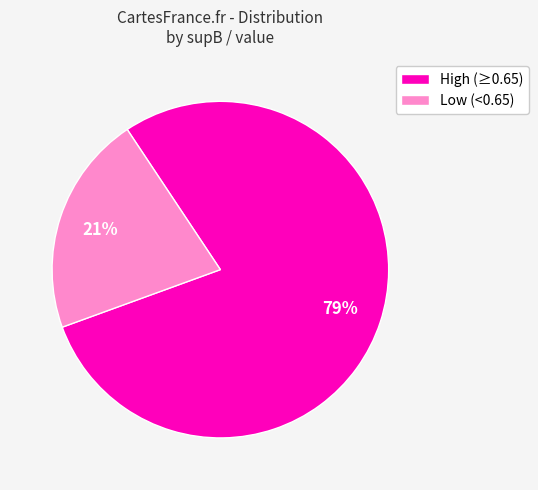

To the nearest percent, what percentage of the pie is High (≥0.65)?

79%